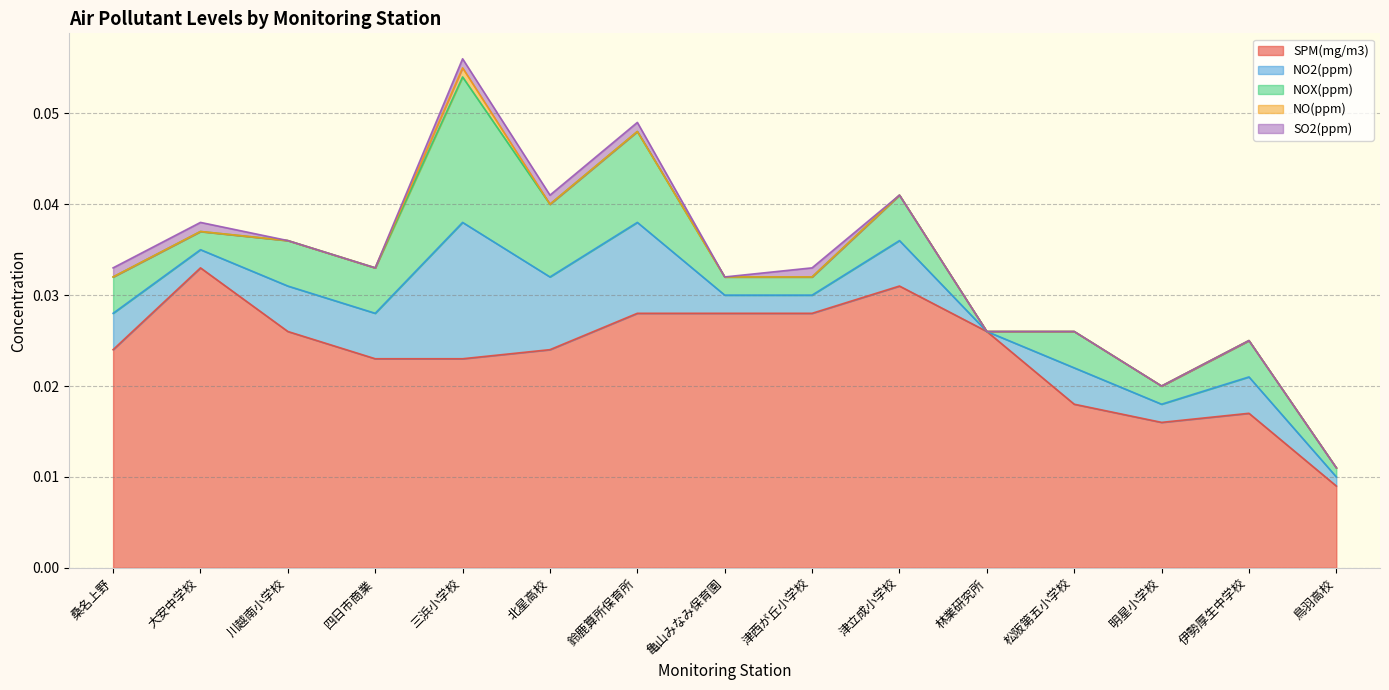

Is it true that SO2(ppm) equals 0.0 at 亀山みなみ保育園?

False